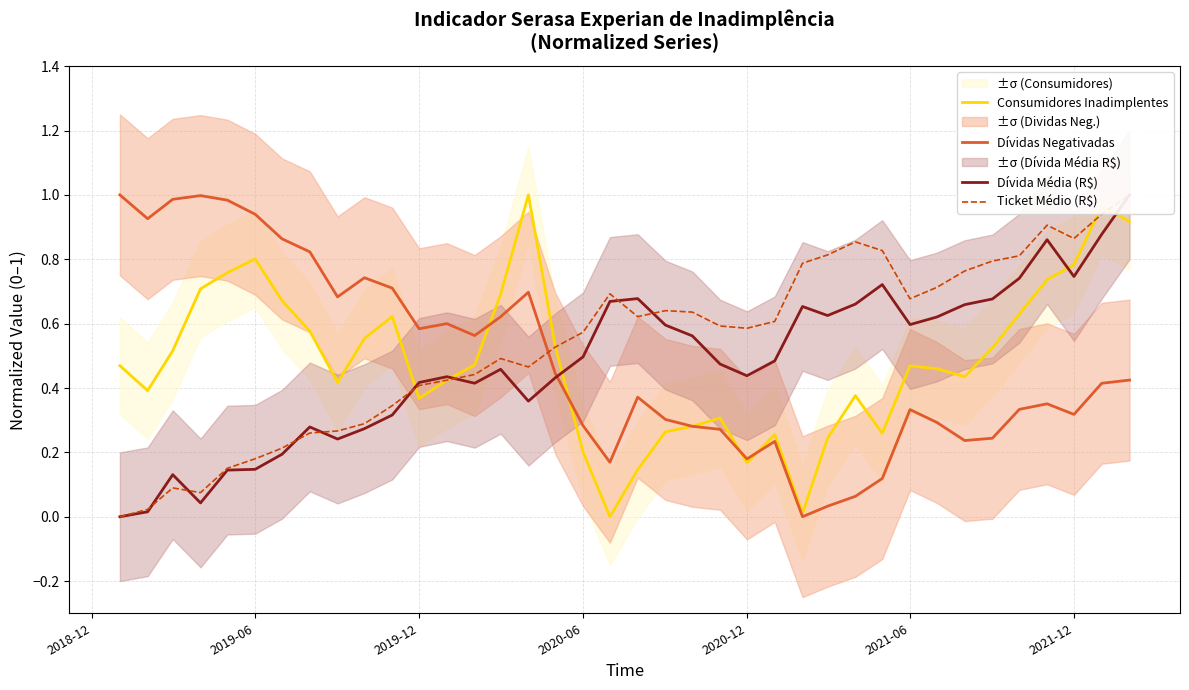

What are all the series names shown in the legend?

Consumidores Inadimplentes, Dívidas Negativadas, Dívida Média (R$), Ticket Médio (R$)